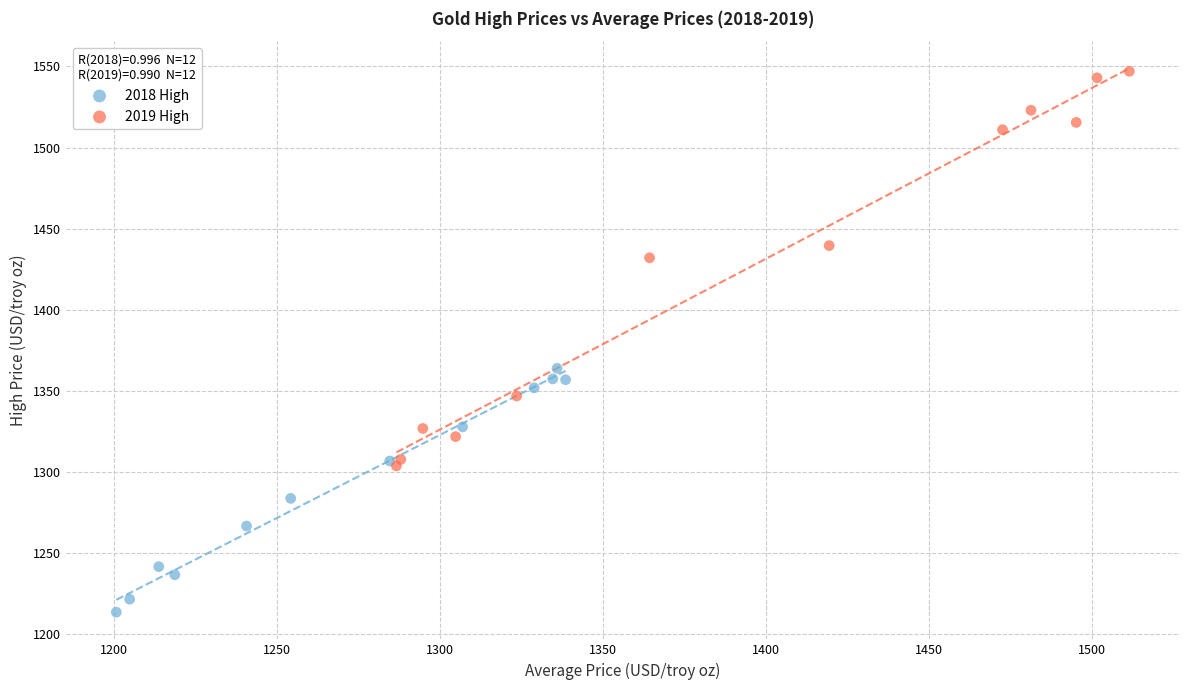

Which series has the largest Y range (max minus min)?

2019 High